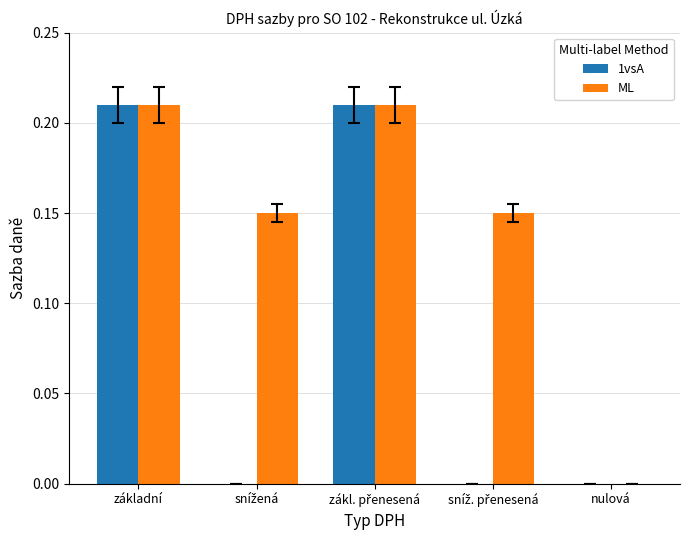

What is the sum of all ML values?

0.7